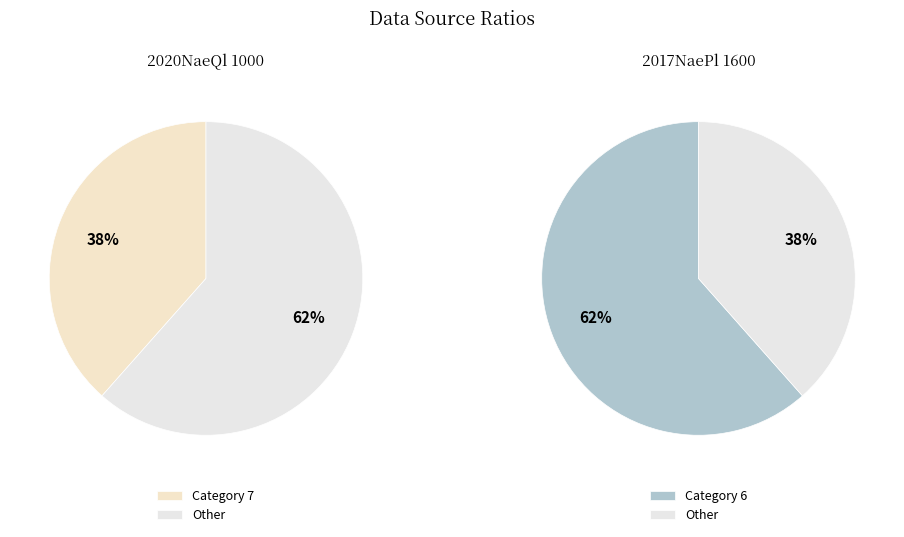

Is 7 the majority of the pie?

No